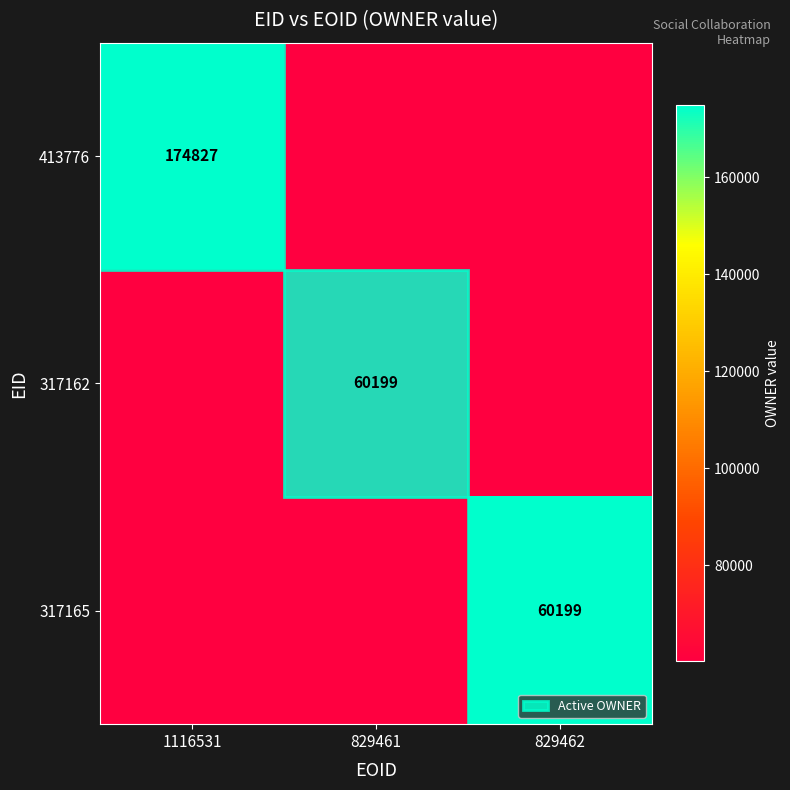

The 413776 series shows 269137 at 1116531. True or false?

False